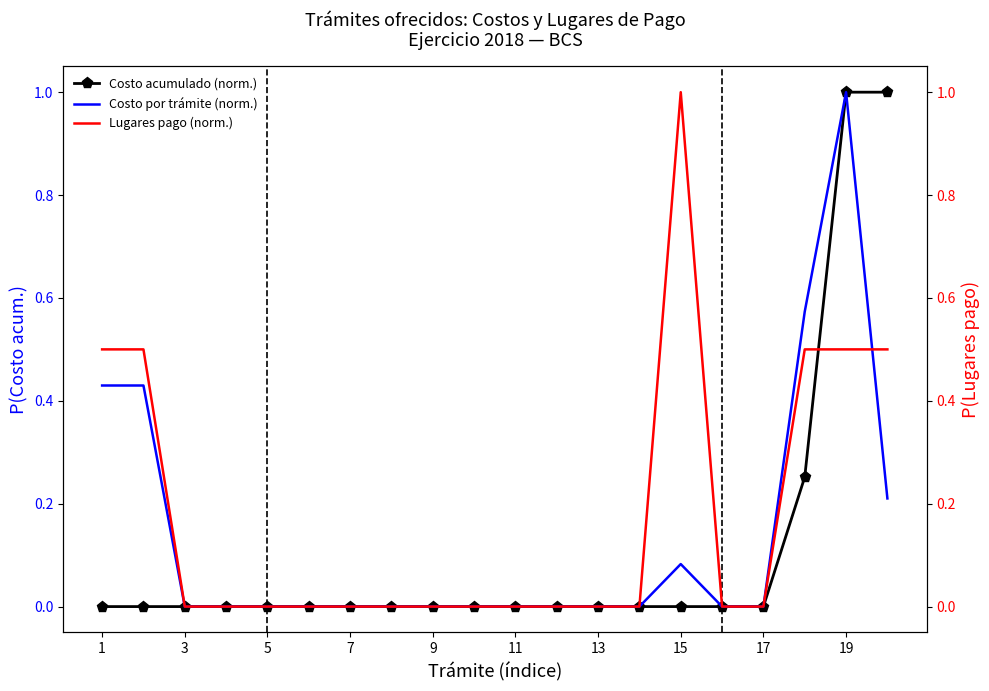

The Costo por trámite (norm.) series shows -0.6 at 13. True or false?

False